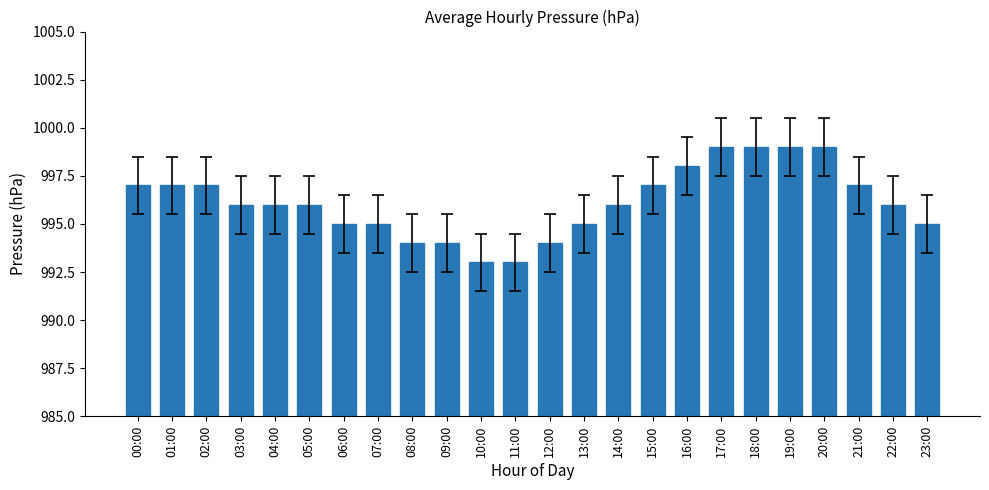

What is the difference between the second highest and minimum values?

6